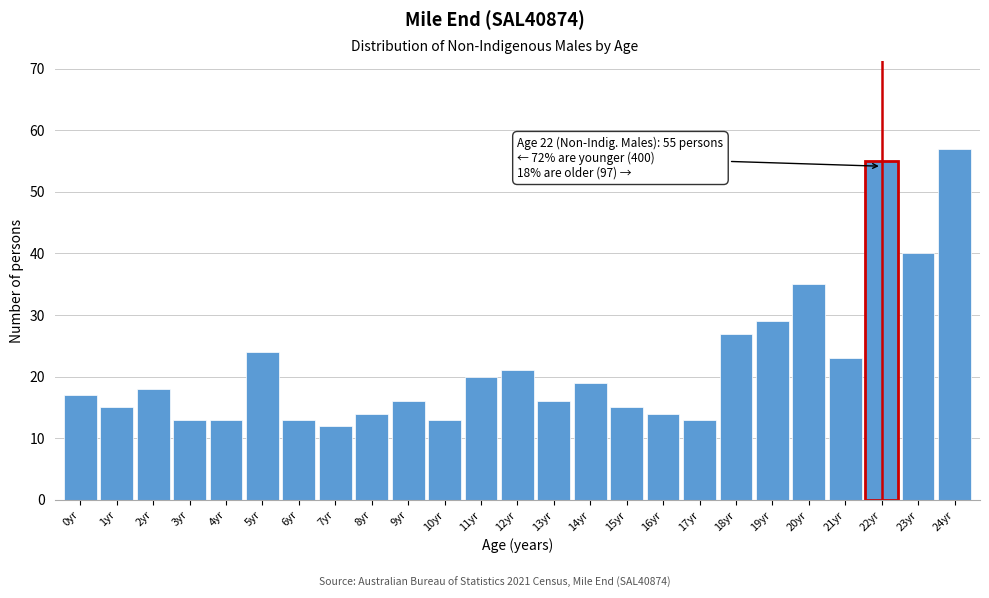

Reading left to right, list all the values displayed in this chart.

0yr=17	1yr=15	2yr=18	3yr=13	4yr=13	5yr=24	6yr=13	7yr=12	8yr=14	9yr=16	10yr=13	11yr=20	12yr=21	13yr=16	14yr=19	15yr=15	16yr=14	17yr=13	18yr=27	19yr=29	20yr=35	21yr=23	22yr=55	23yr=40	24yr=57